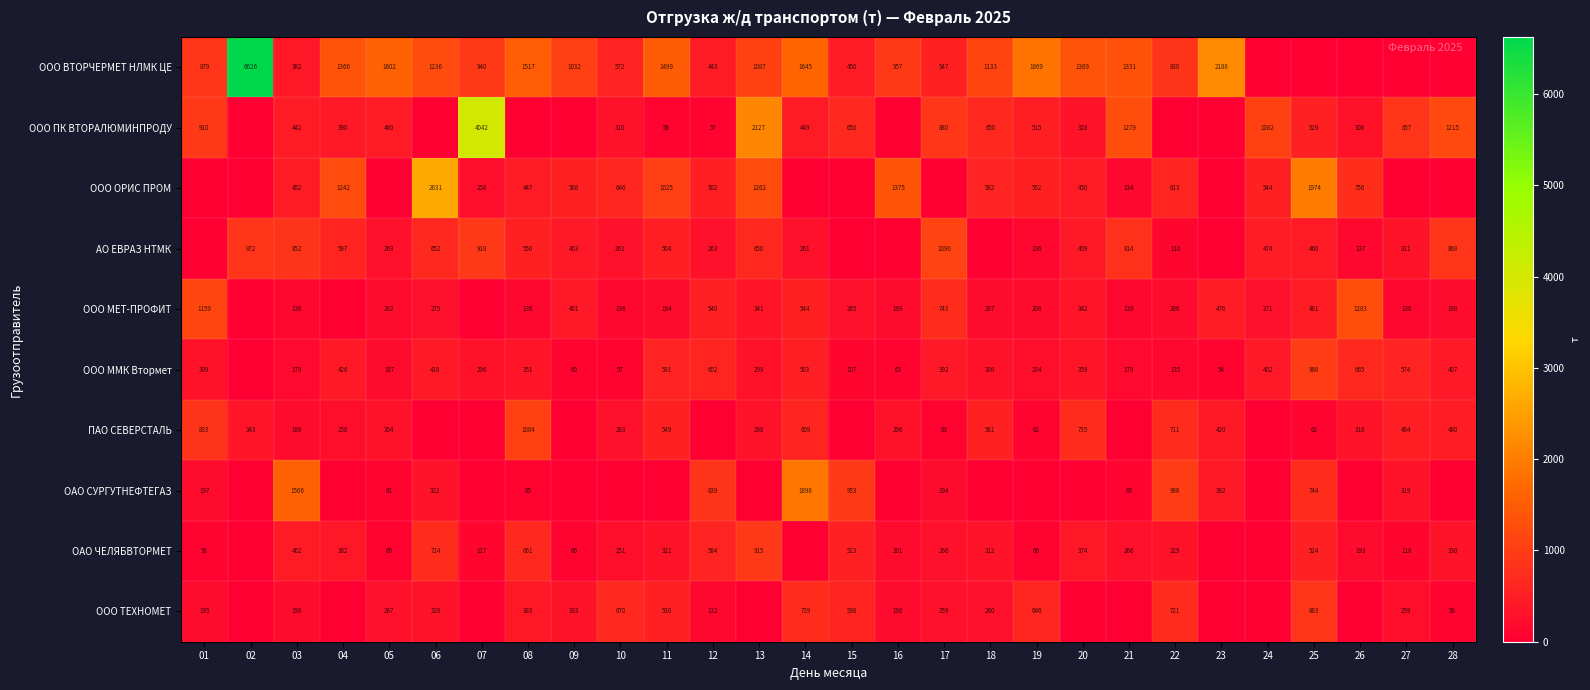

What is the difference between the ООО ТЕХНОМЕТ values at 01 and 28?

137